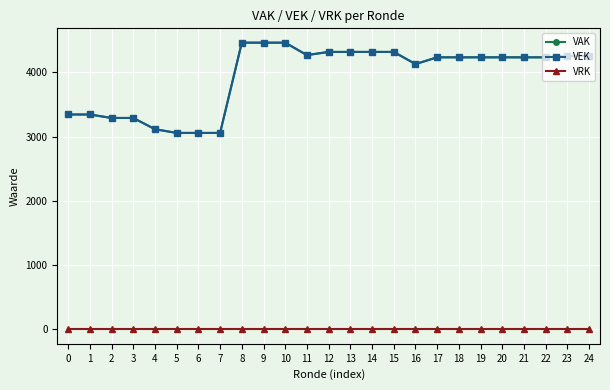

The value of VEK at 16 is 5877. True or false?

False